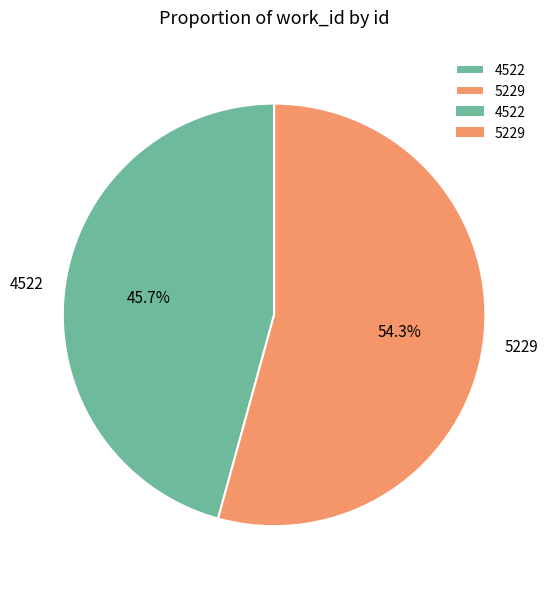

How many segments does this pie chart have?

2